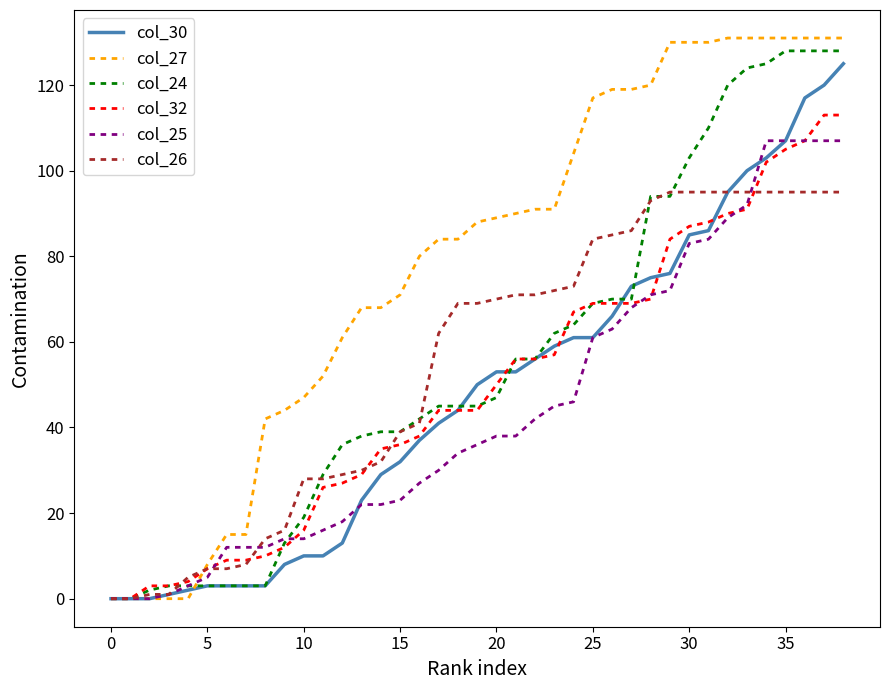

Does the chart have visible grid lines?

No